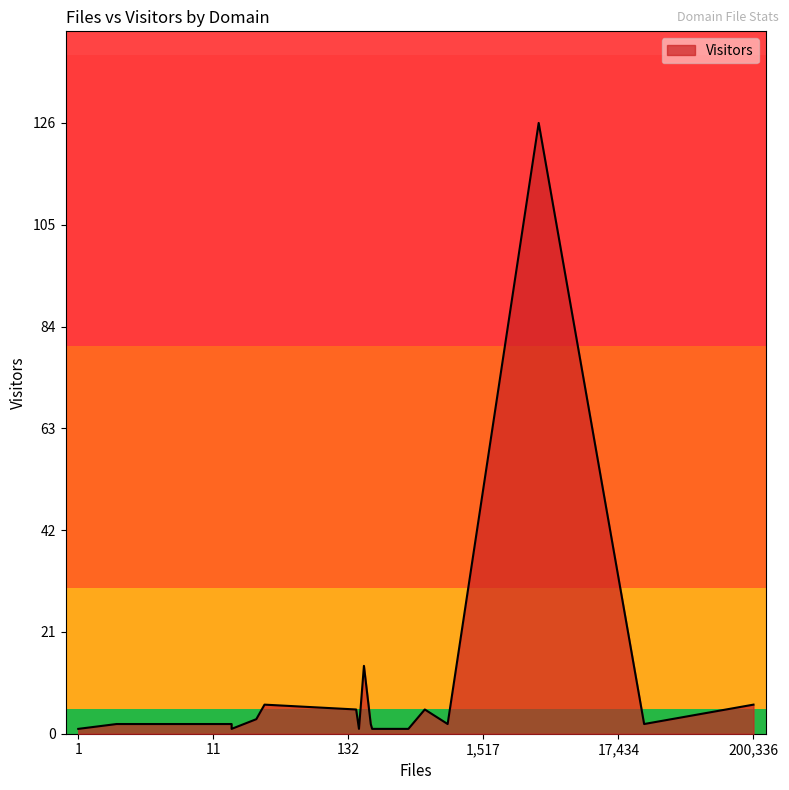

Count the number of categories in the chart.

20